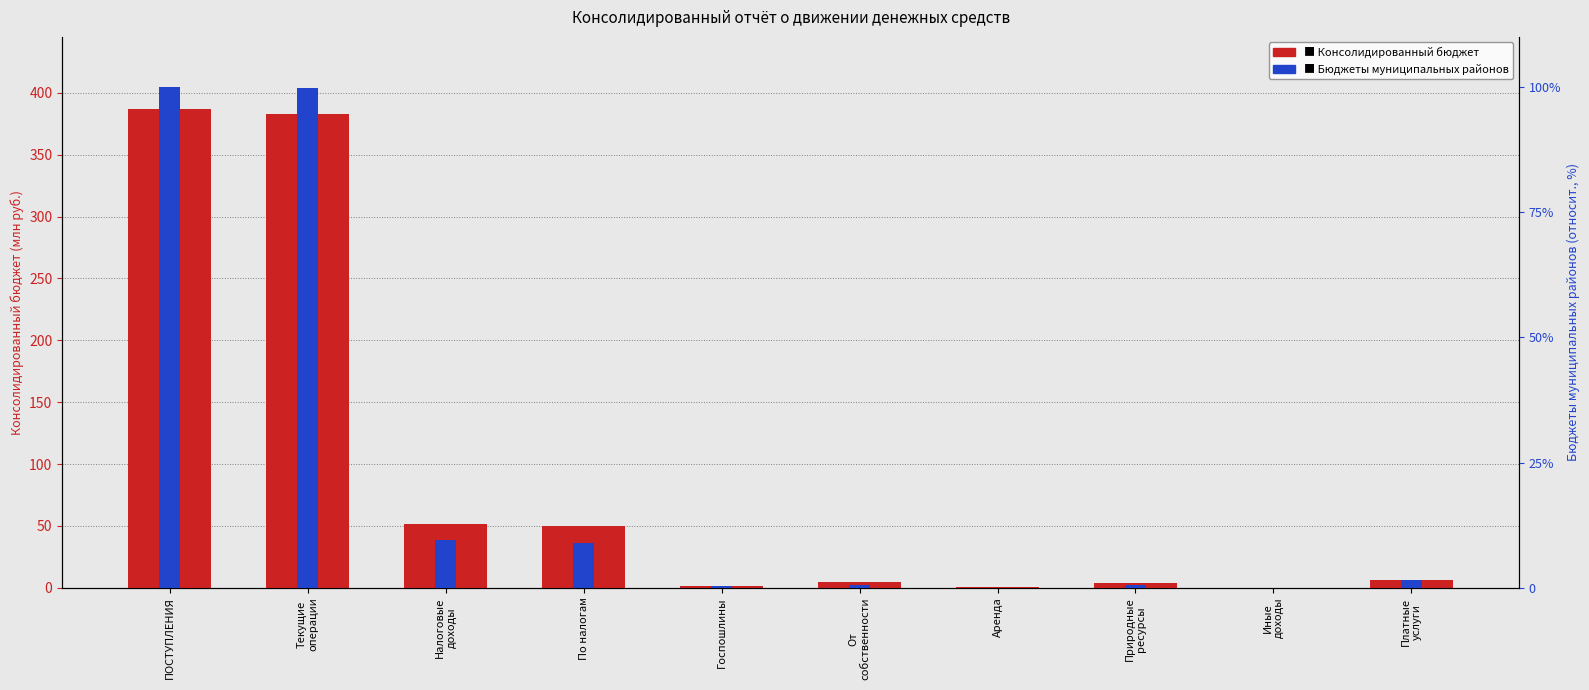

At which label is Консолидированный бюджет closest to 193?

Налоговые
доходы